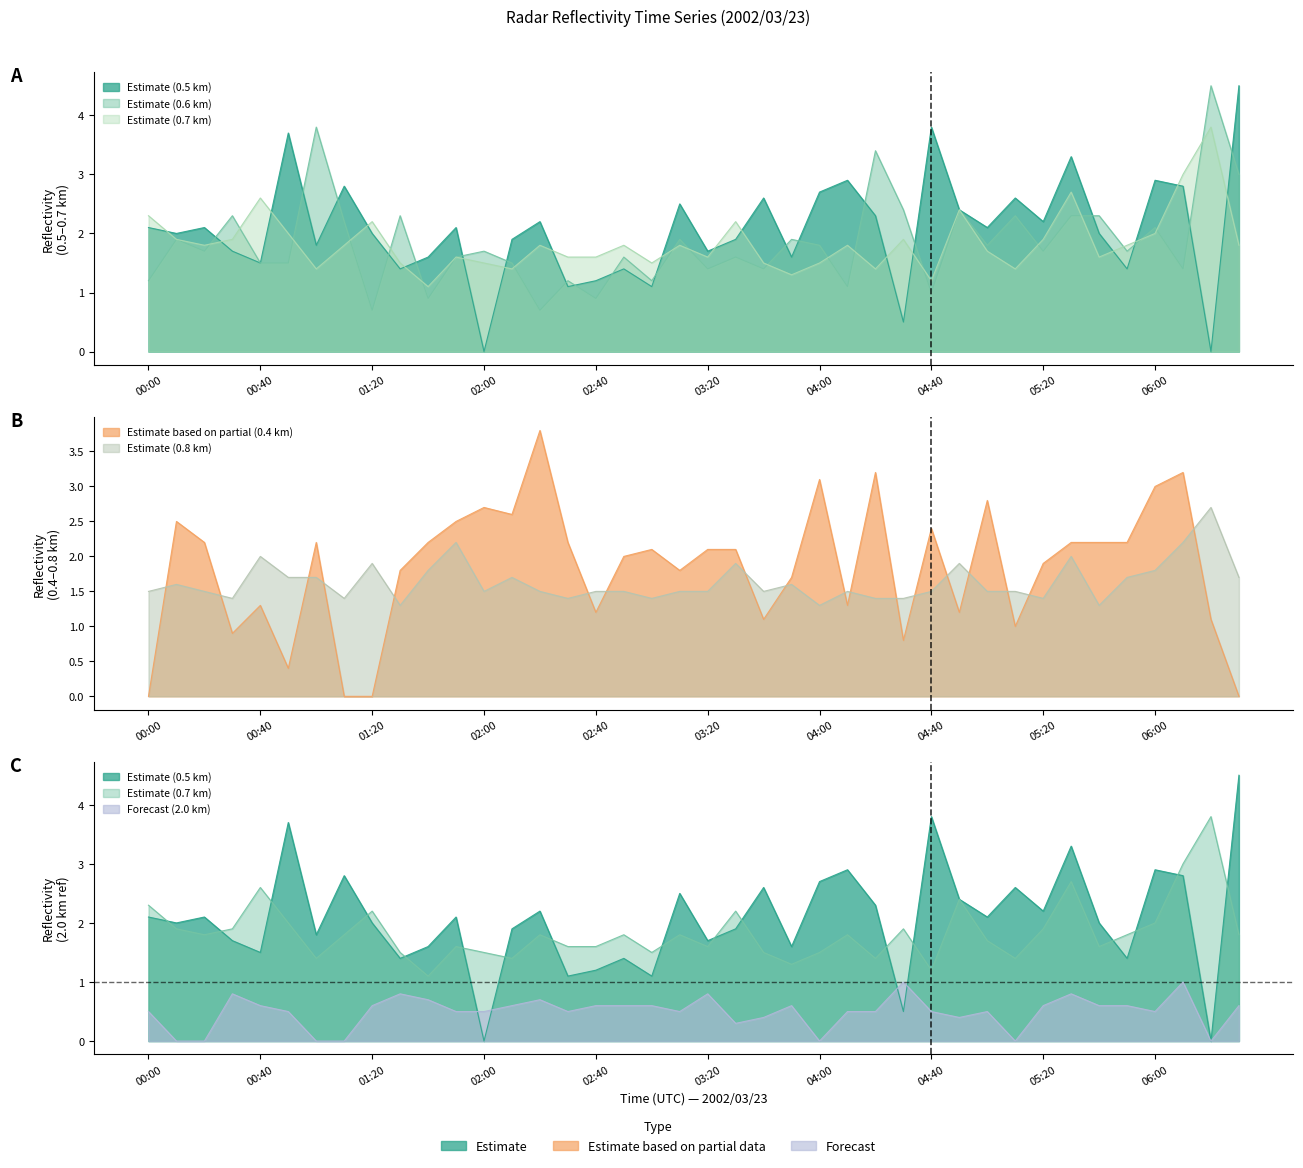

How many intersections are there between 0.600 and 0.500?

19